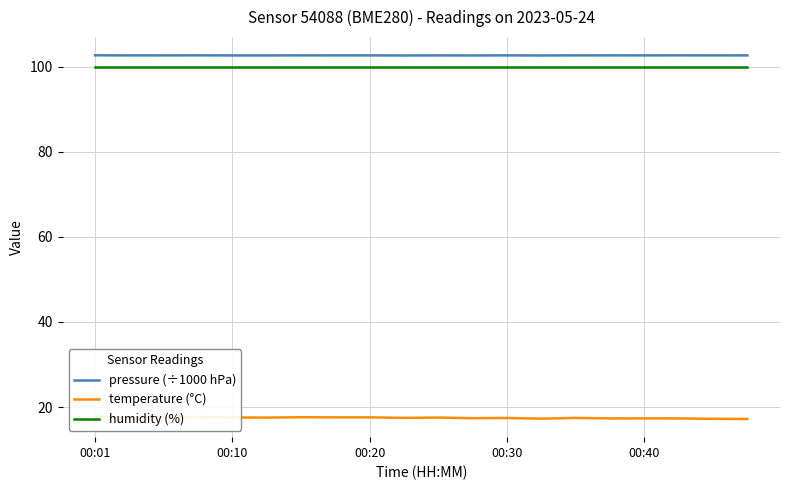

The temperature (°C) series shows 17.2 at 19. True or false?

True